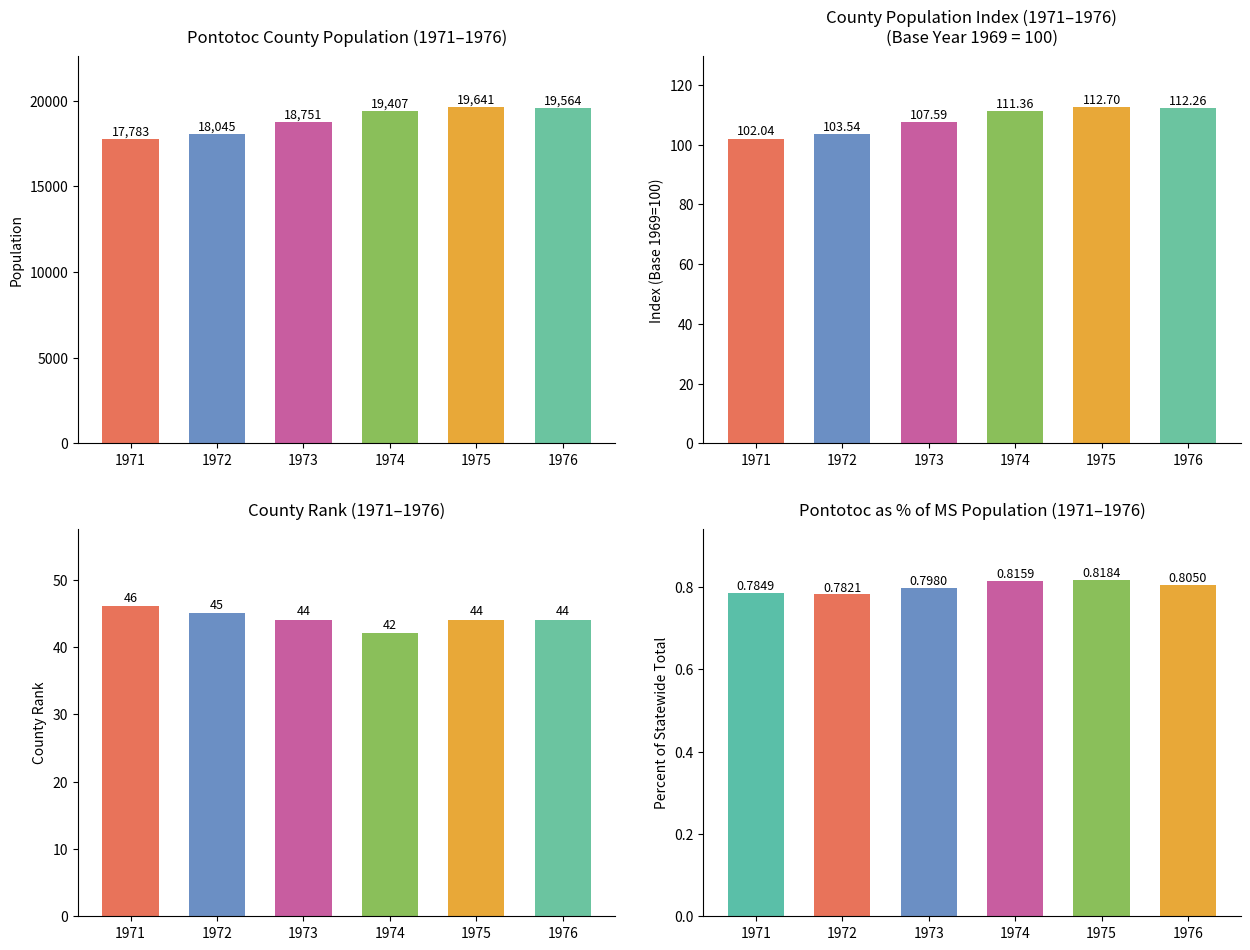

Is it true that Pontotoc County Population equals 30086.4 at 1974?

False